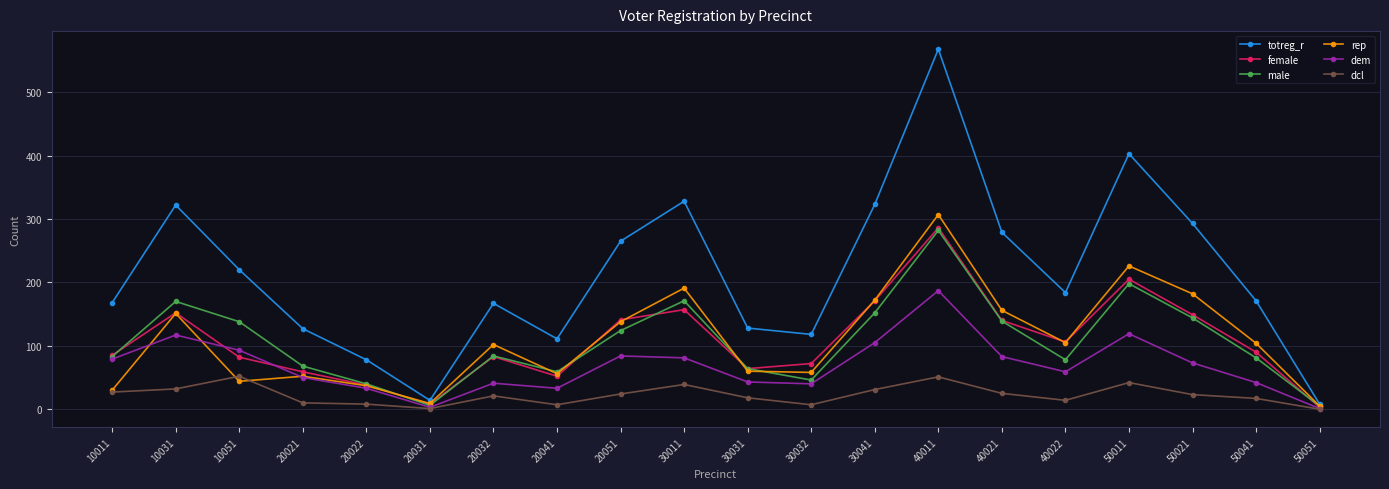

How many interior local peaks does the dem series have?

5